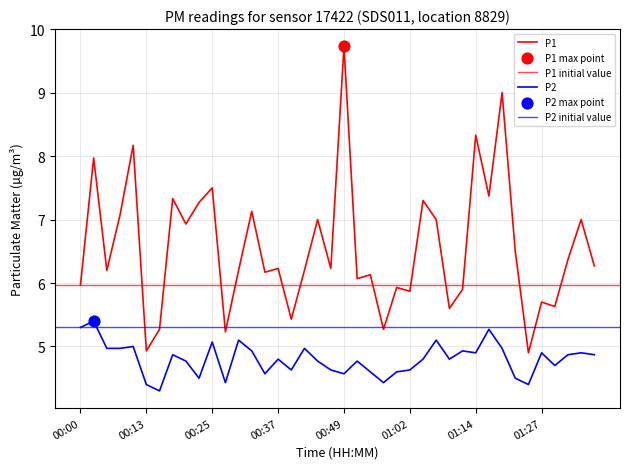

What is the total value across all series at 00:00?

11.3